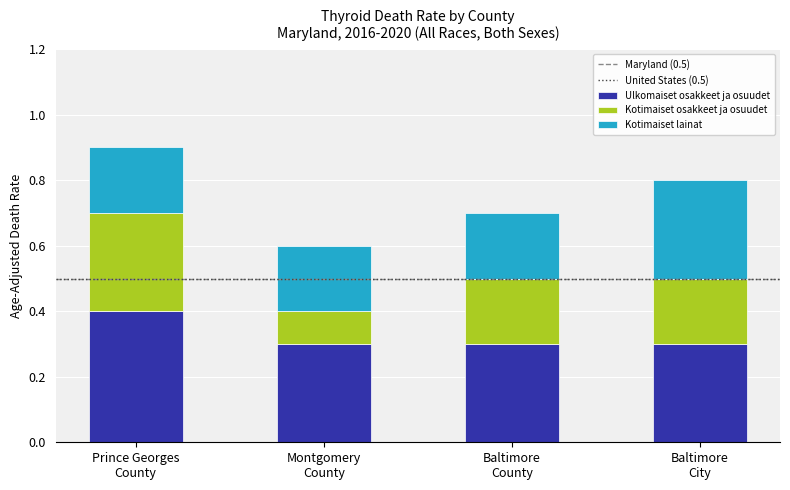

What is the lowest value of the Ulkomaiset osakkeet ja osuudet series?

0.3